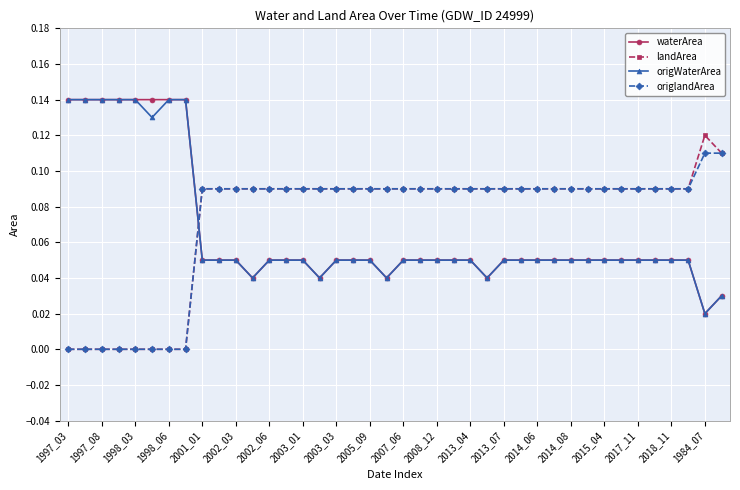

How many lines are shown in the chart?

4